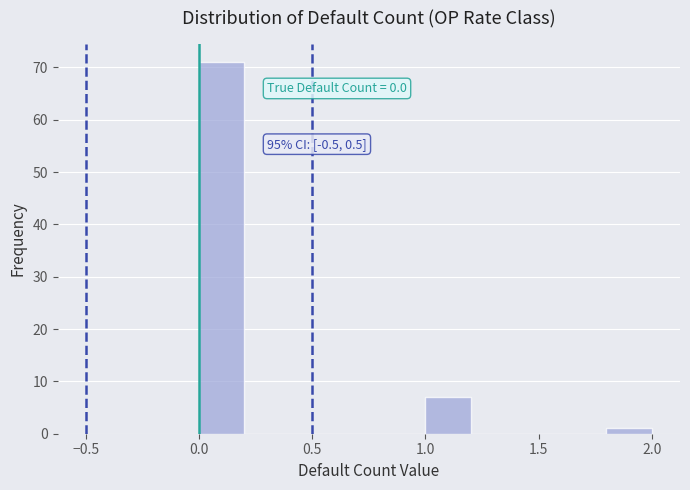

Over which range of the x-axis is the bar tallest?

0.0 to 0.2